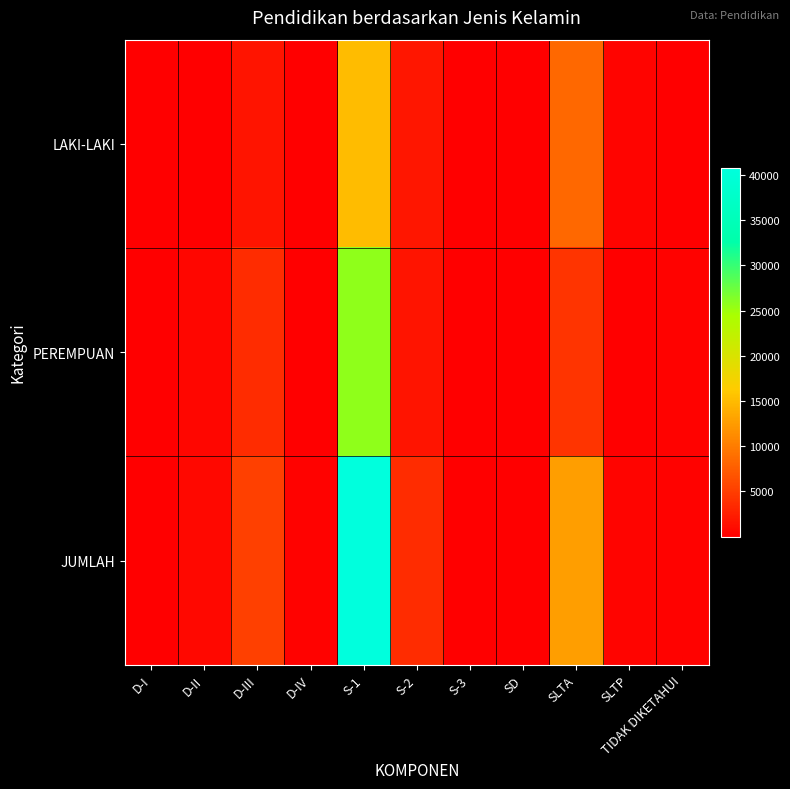

What is the total value across all series at S-2?

7246